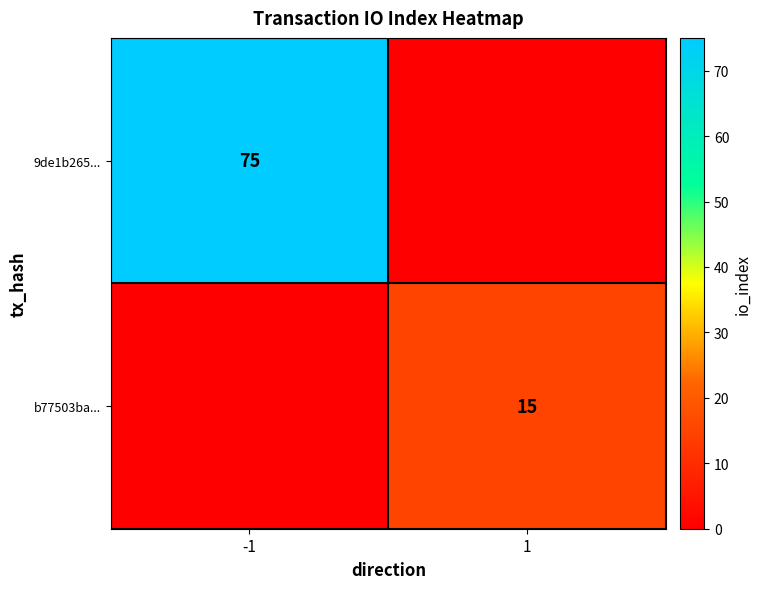

Count the number of categories in the chart.

2